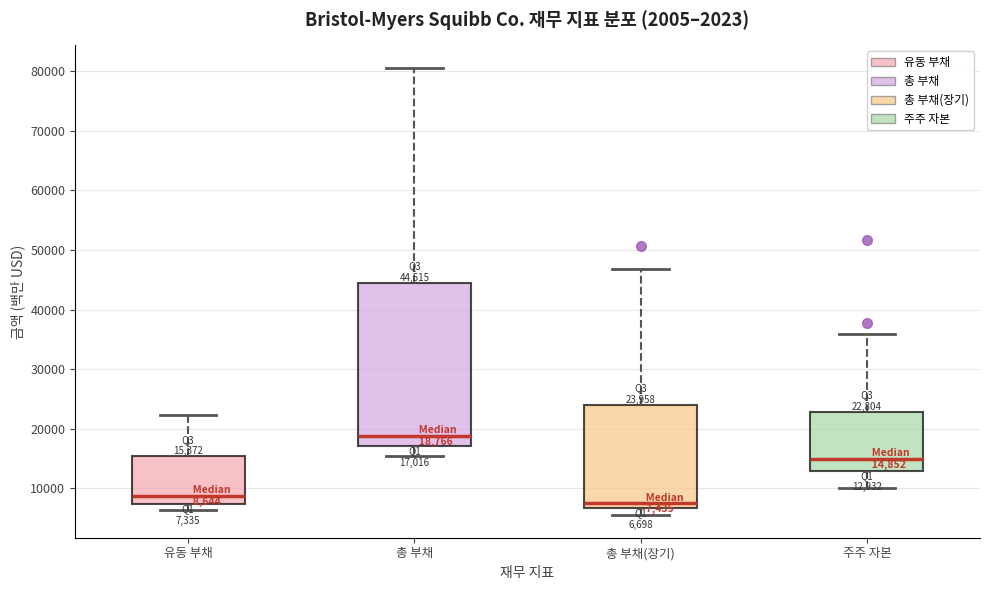

Comparing the boxes themselves (not the whiskers), which one is the tallest?

총 부채